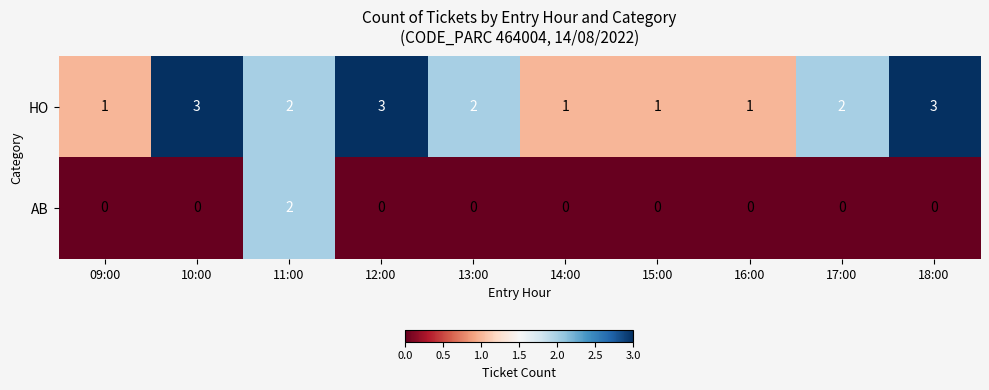

What is the spread (max minus min) of values at 10:00?

3